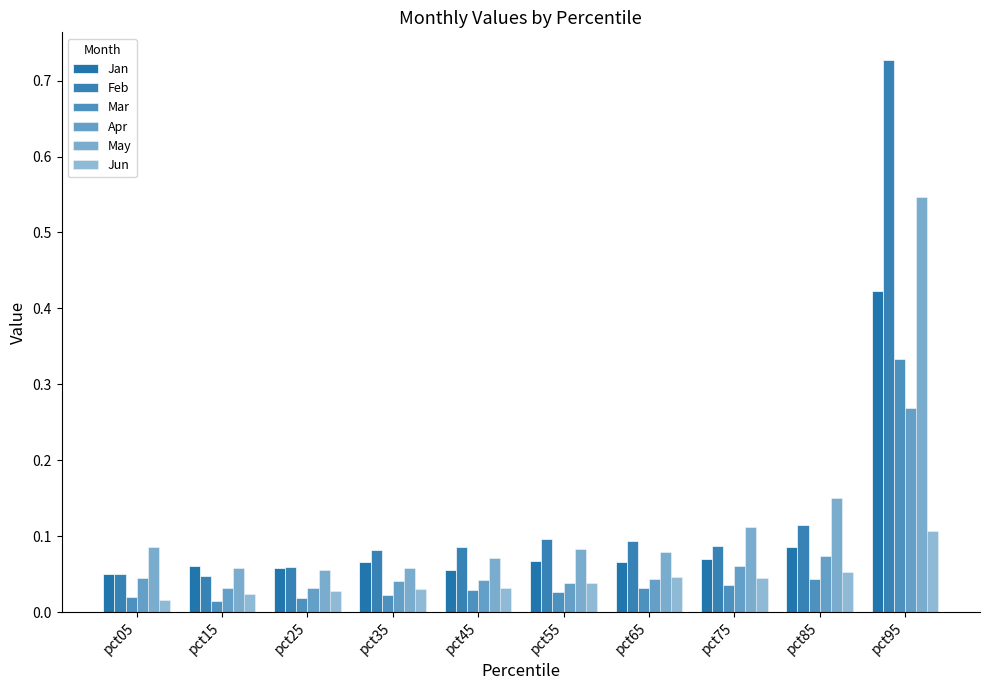

What is the total value across all series at pct25?

0.3